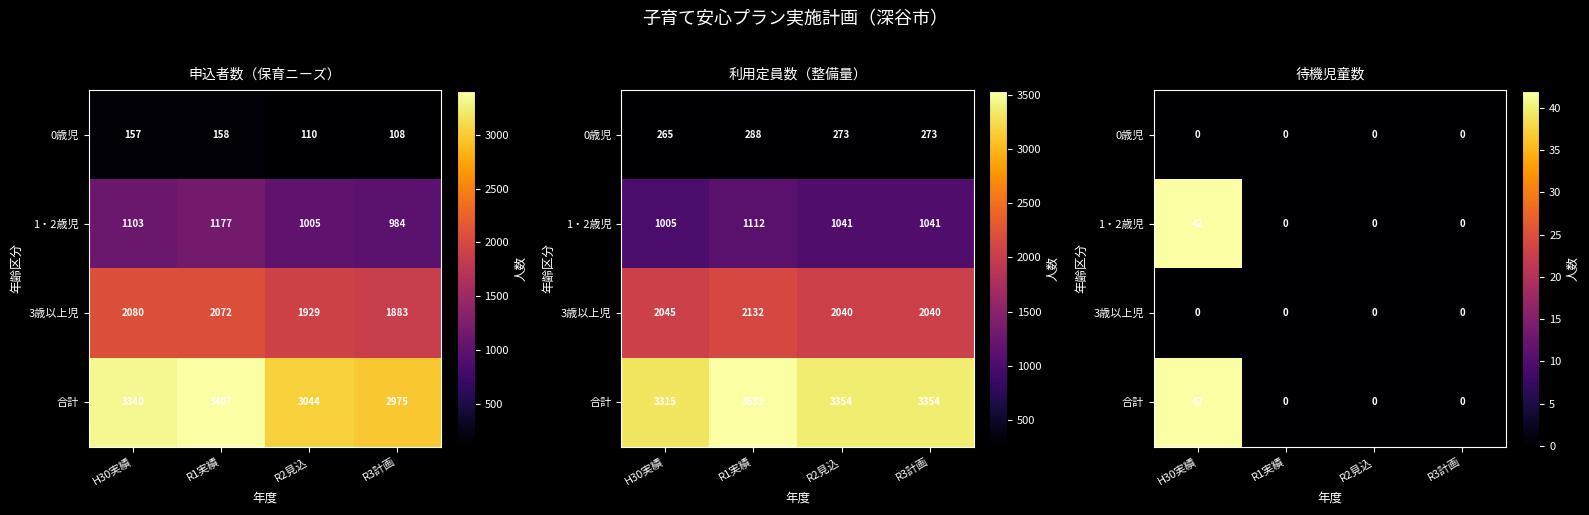

Is it true that 1・2歳児 equals 0 at R3計画?

True